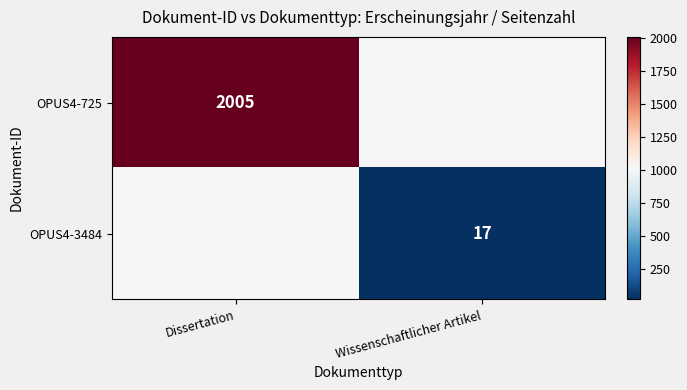

At which category is the sum across all series the highest?

Dissertation